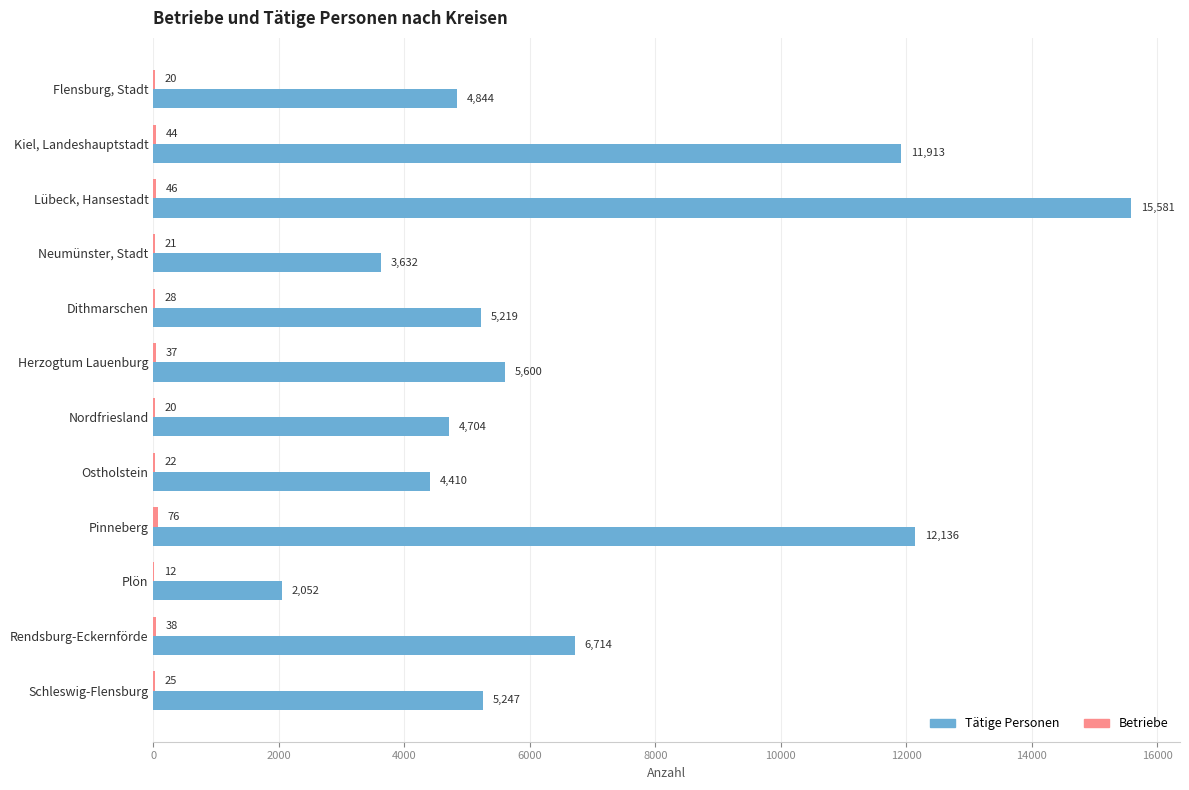

At which category does the chart reach its peak across all series?

Lübeck, Hansestadt